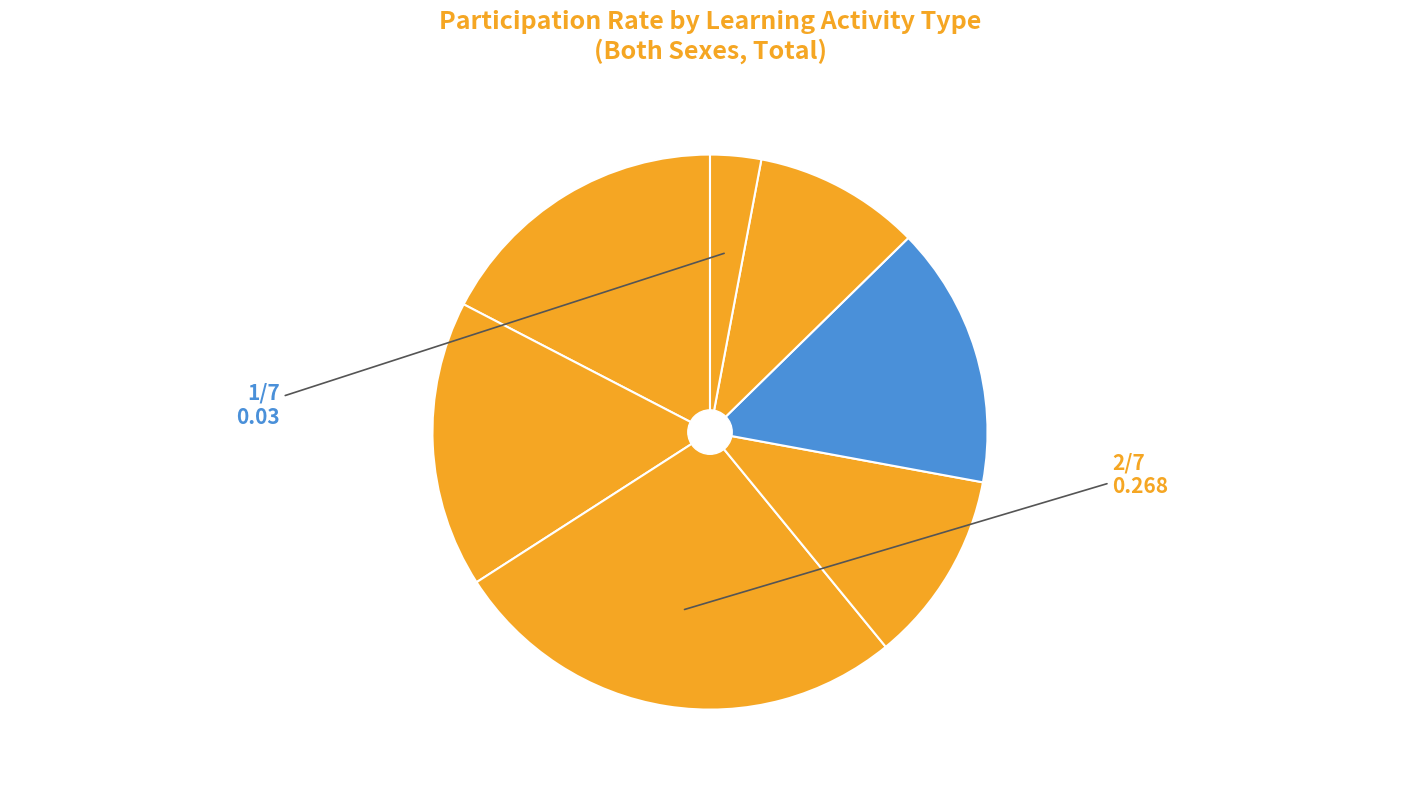

To the nearest percent, what is the average slice percentage?

14%